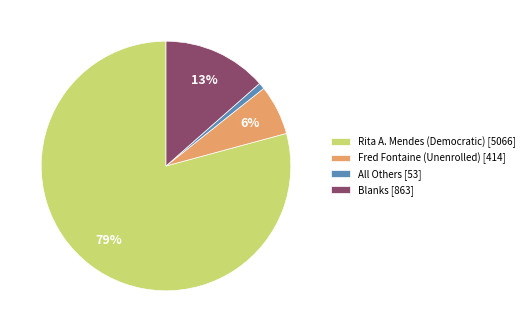

The All Others slice represents 1% of the pie. True or false?

True